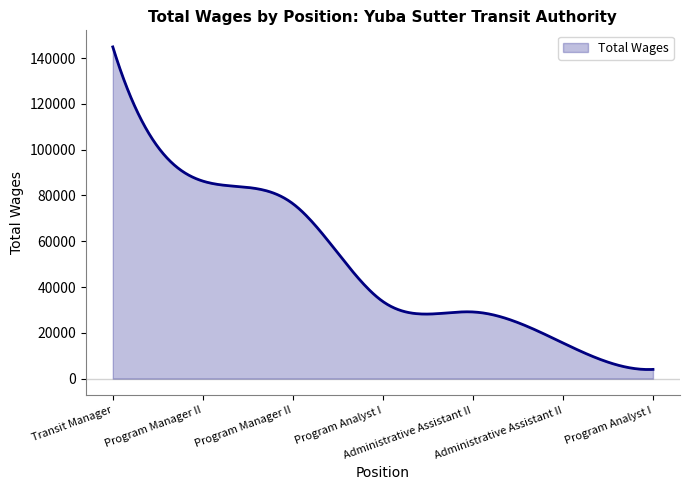

What is the difference between the maximum and minimum values?

140880.9